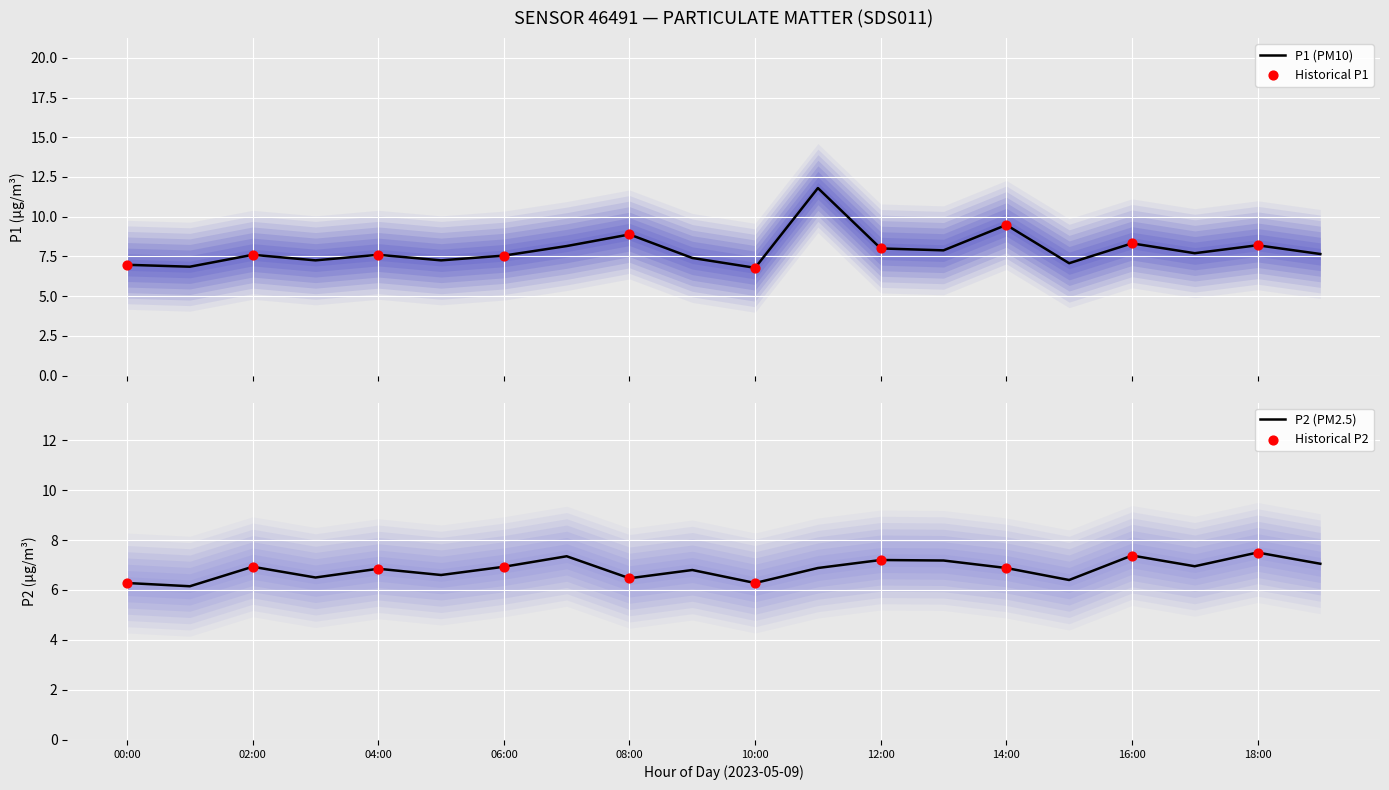

What is the total value across all series at 00:00?

13.2